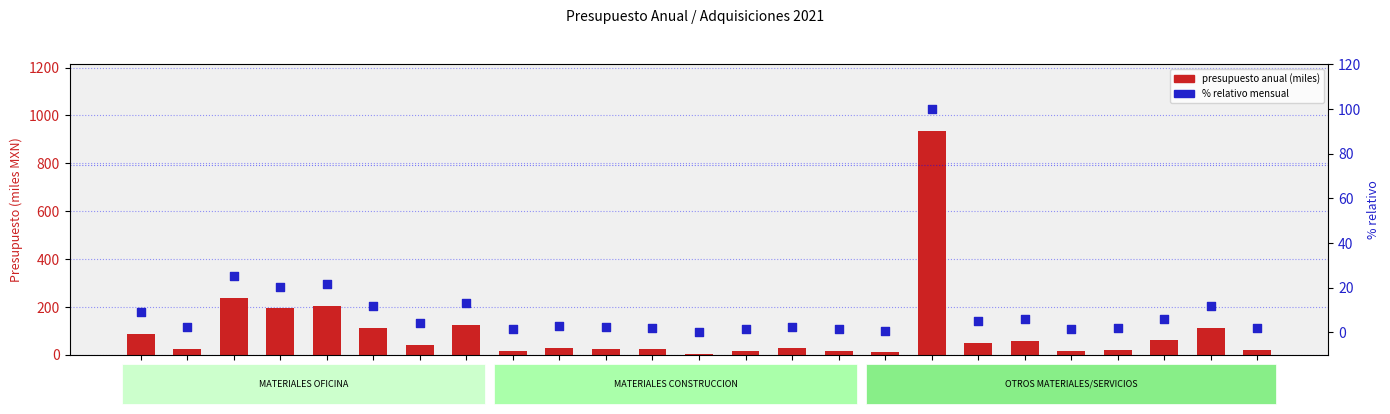

At which category is the sum across all series the highest?

2610100